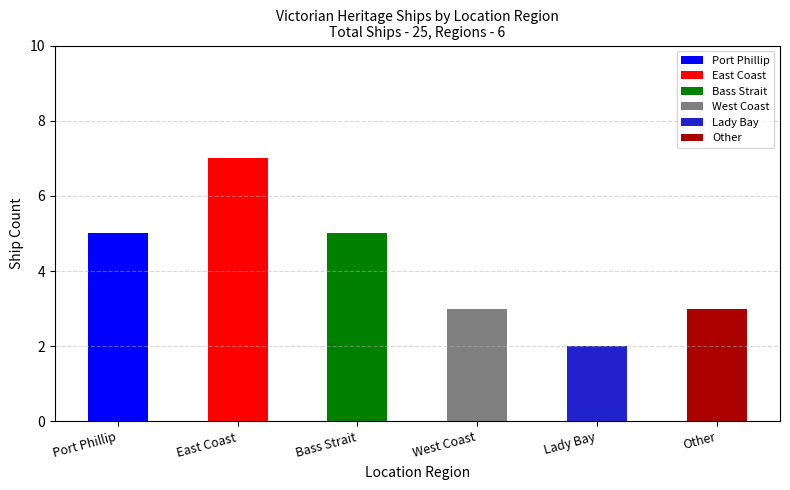

Are the bars grouped side by side (vs. stacked)?

No